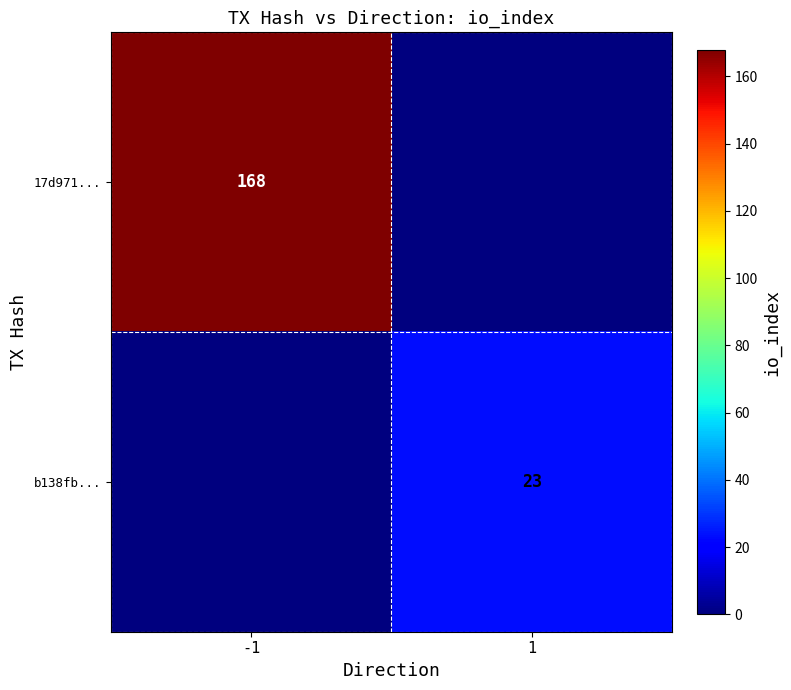

True or false: 17d971... has a value of 168 at -1.

True